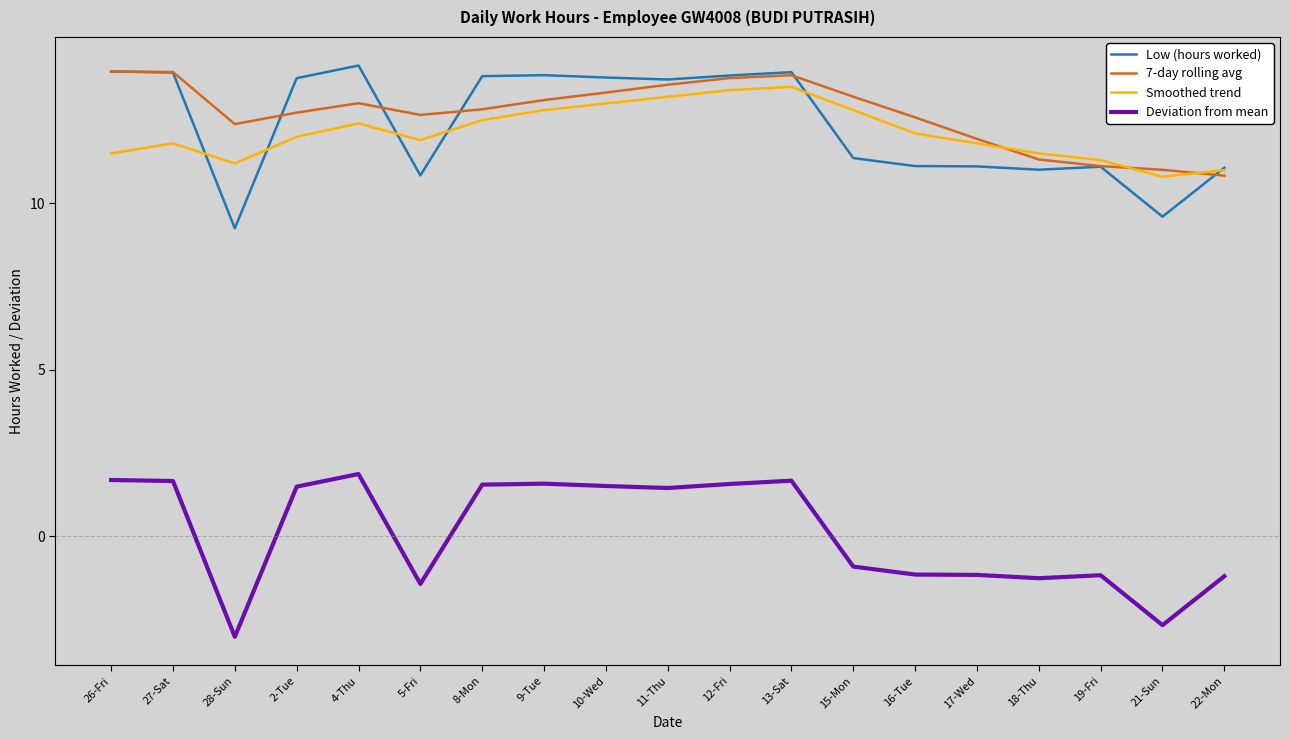

At how many categories does at least one series exceed 5?

19